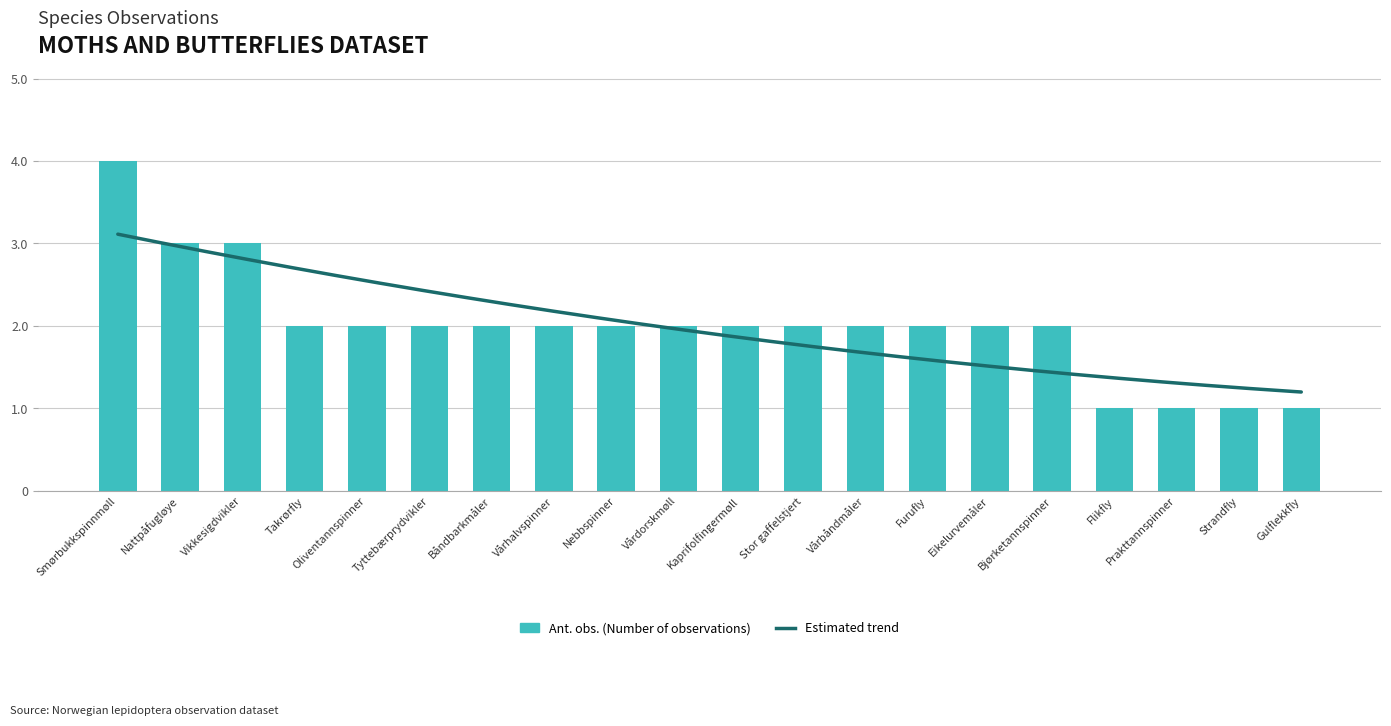

What is the ratio of the value at Prakttannspinner to the value at Vårbåndmåler?

0.5